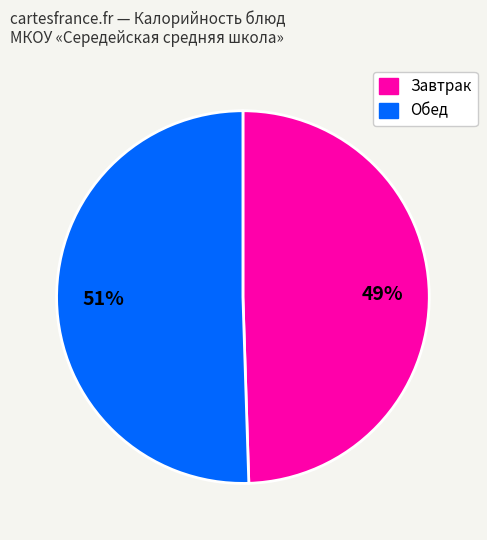

How many slices are in this pie chart?

2